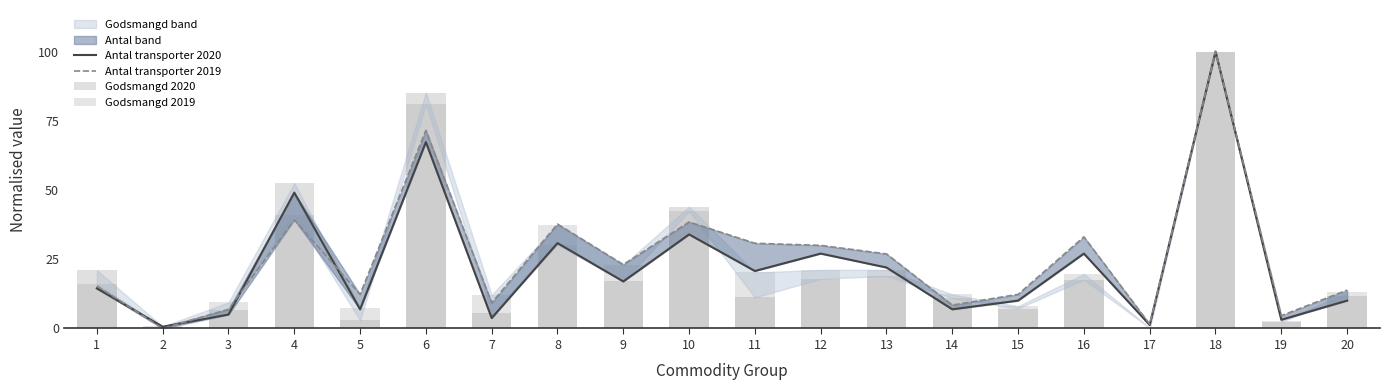

What is the difference between the maximum and minimum values in the Godsmangd 2020 series?

99.8